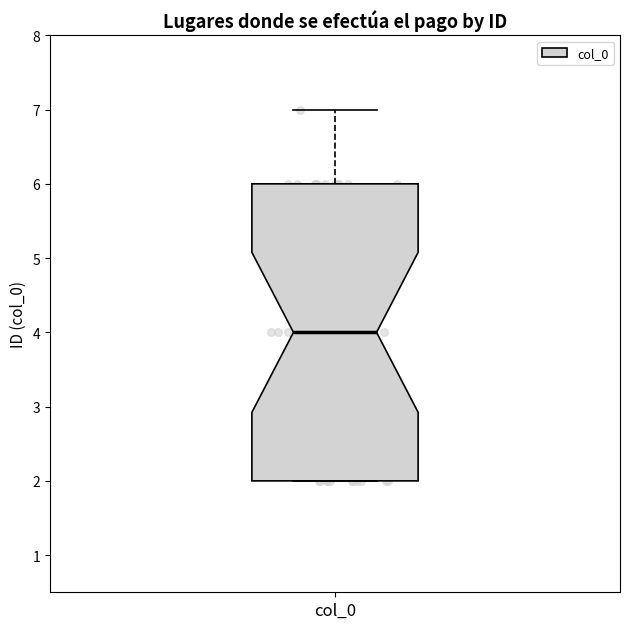

Transcribe this box plot: give where the median line is, the range the box spans, and where the two whiskers end, as read against the y-axis. The values are not printed on the chart, so give them approximately, as read against the axis.

median 4, box 2 to 6, whiskers 2 to 7